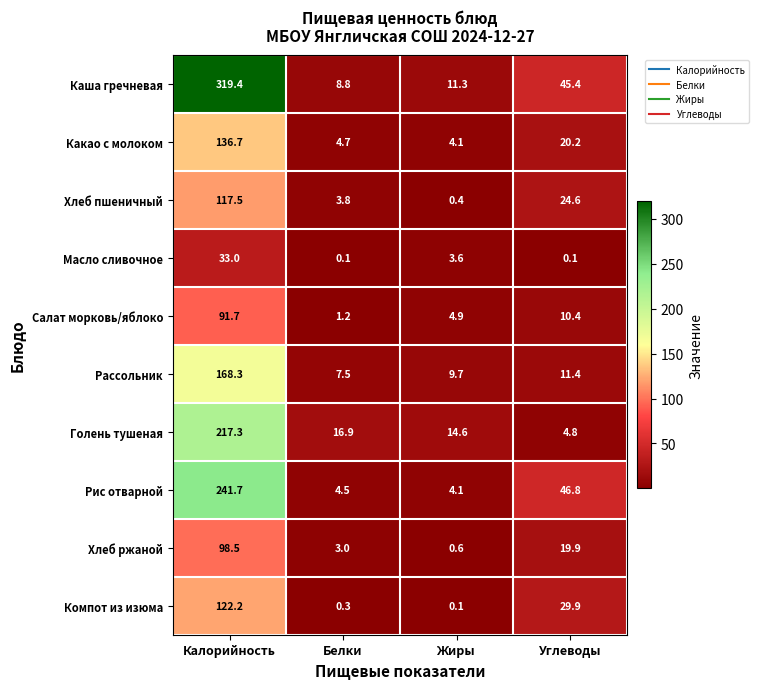

Between Калорийность and Жиры, which series saw the biggest shift?

Каша гречневая